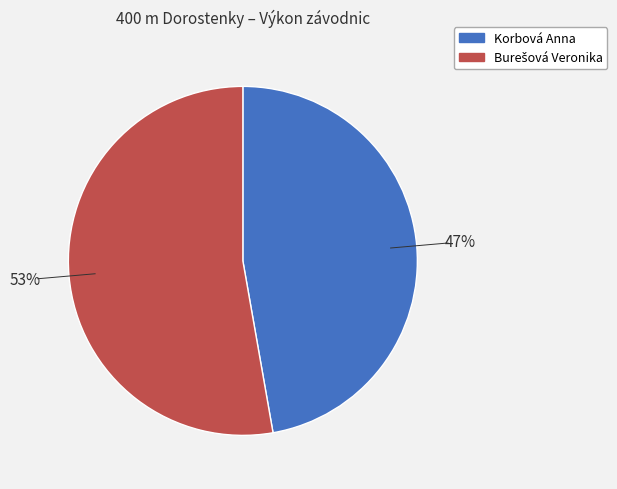

To the nearest percent, what portion does Korbová Anna represent?

47%